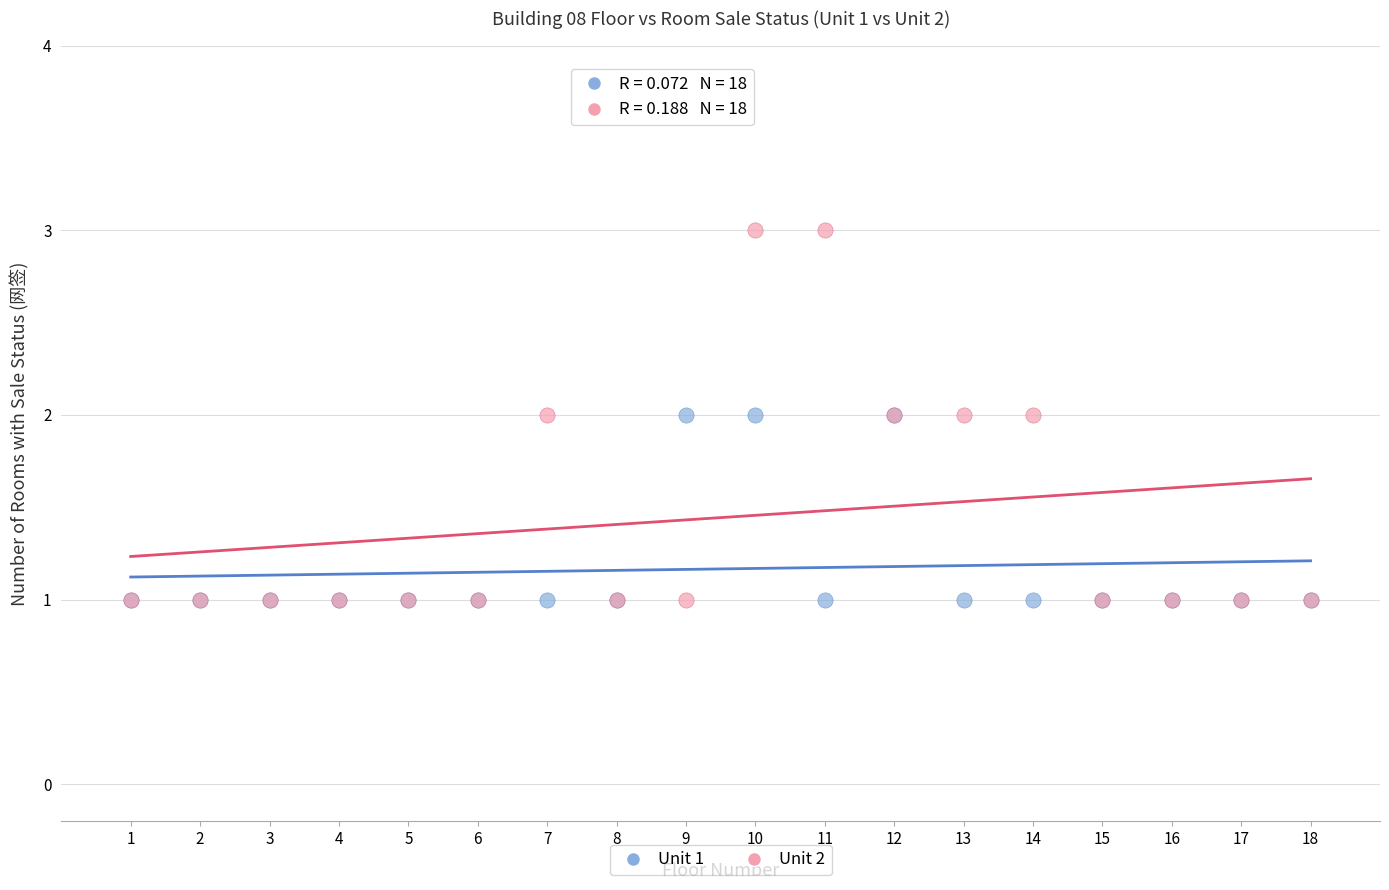

What are all the series names shown in the legend?

Unit 1, Unit 2